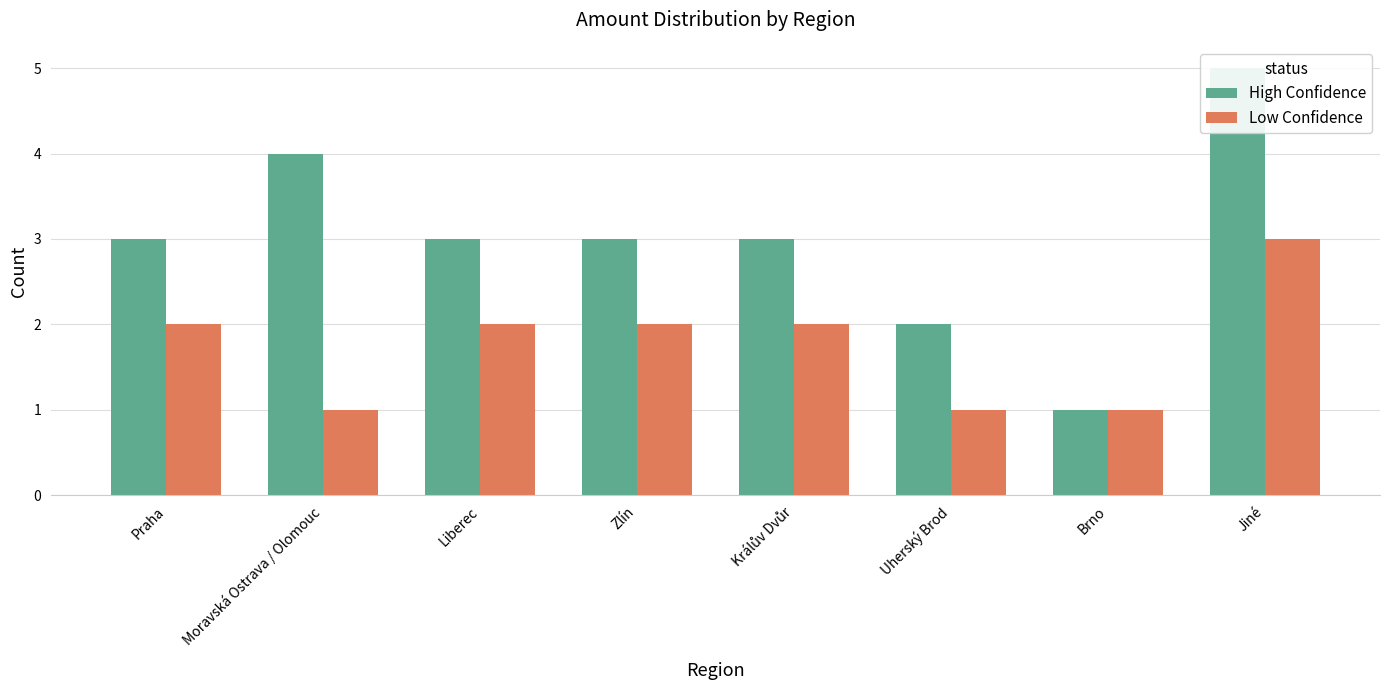

What is the highest value of the Low Confidence series?

3